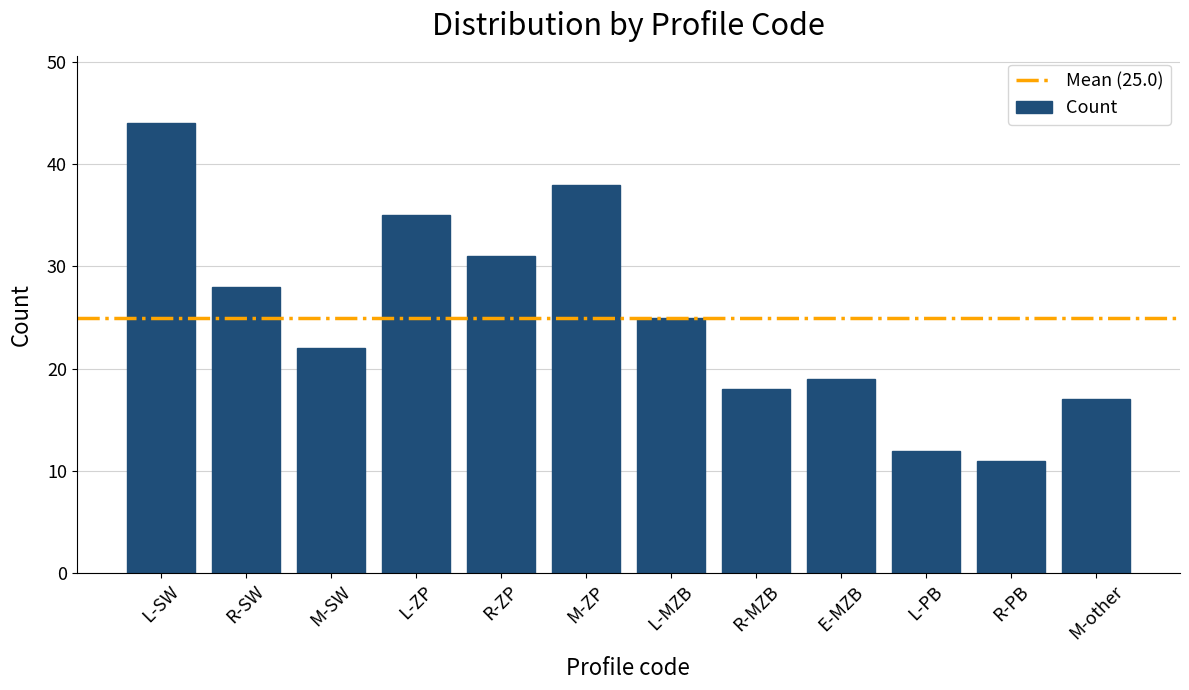

Rank the categories by value from lowest to highest.

R-PB, L-PB, M-other, R-MZB, E-MZB, M-SW, L-MZB, R-SW, R-ZP, L-ZP, M-ZP, L-SW